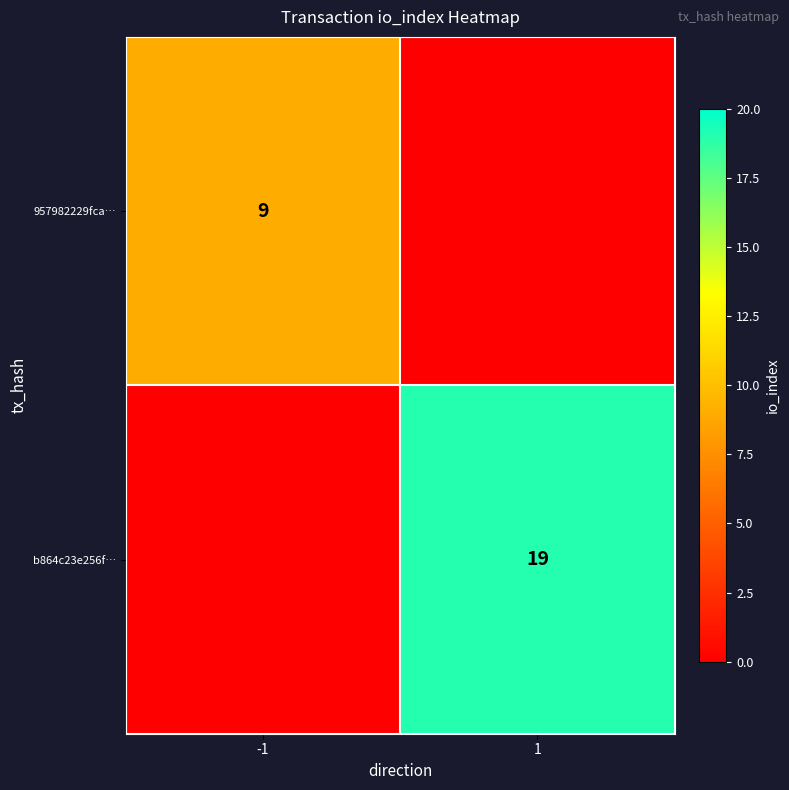

Between 1 and -1, which is larger?

-1